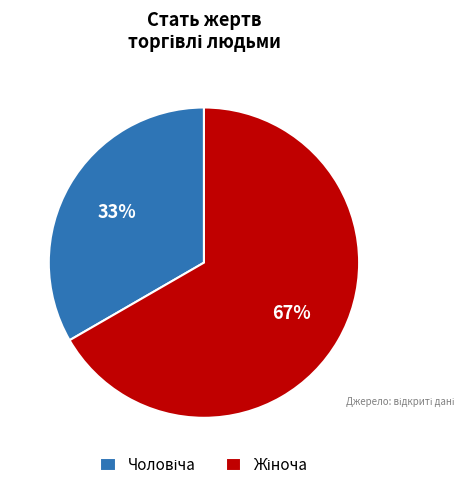

Is there any slice that represents more than half of the pie?

Yes